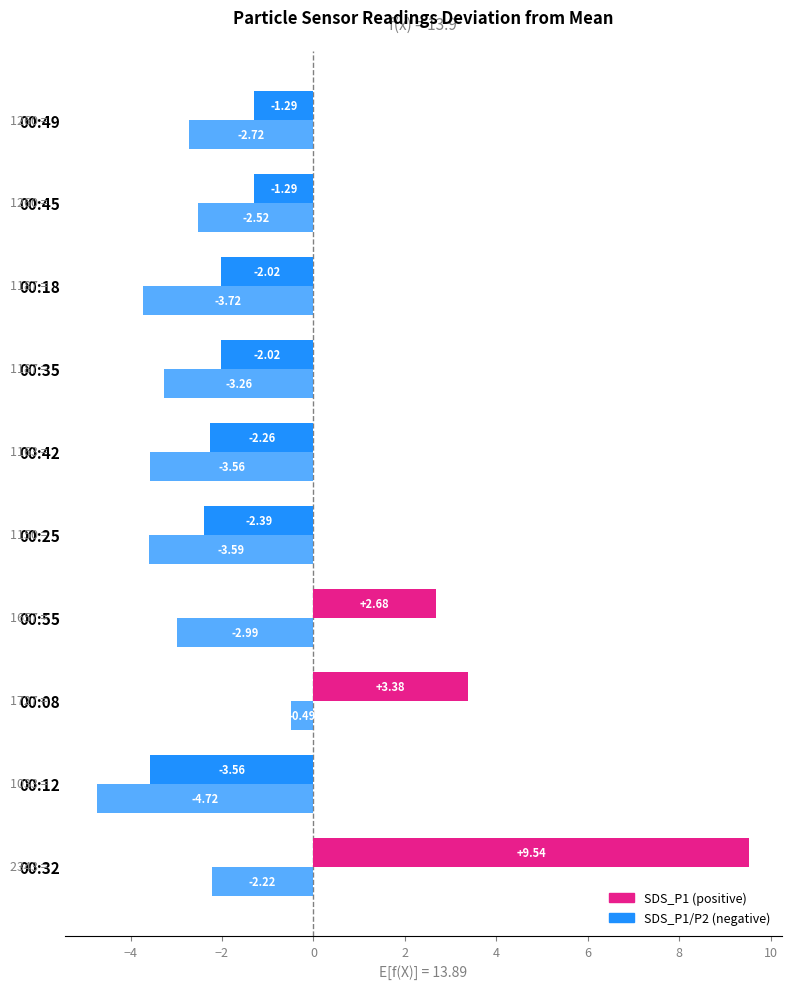

What is the value of the SDS_P1 bar at the 9th from the left?

-1.3